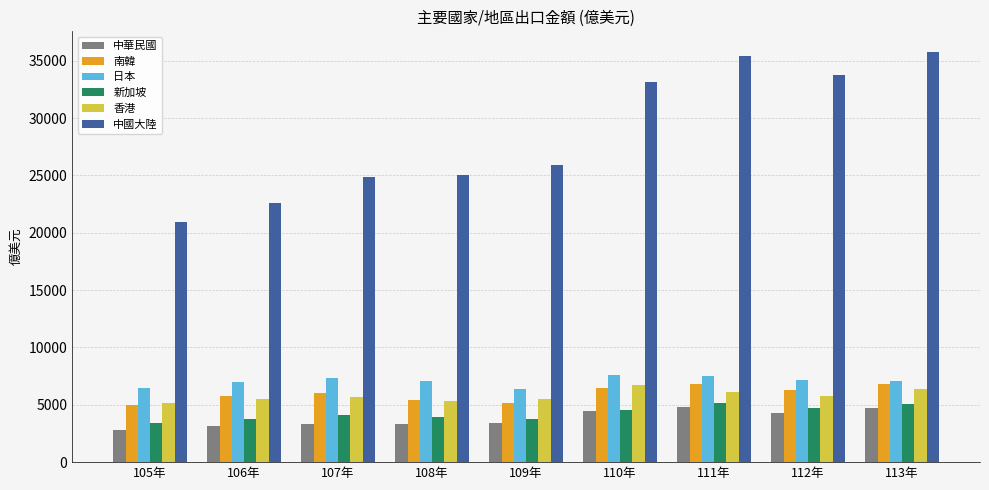

What is the smallest value displayed?

2791.7